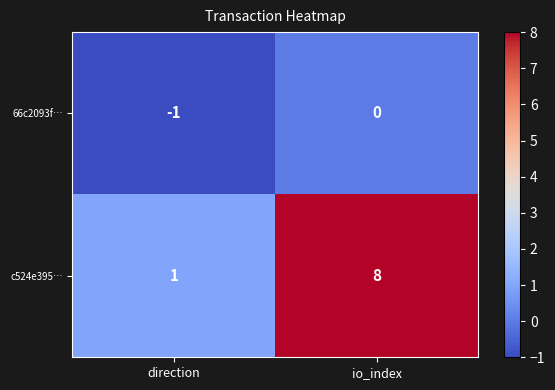

Rank the series at direction from lowest to highest value.

66c2093f…, c524e395…